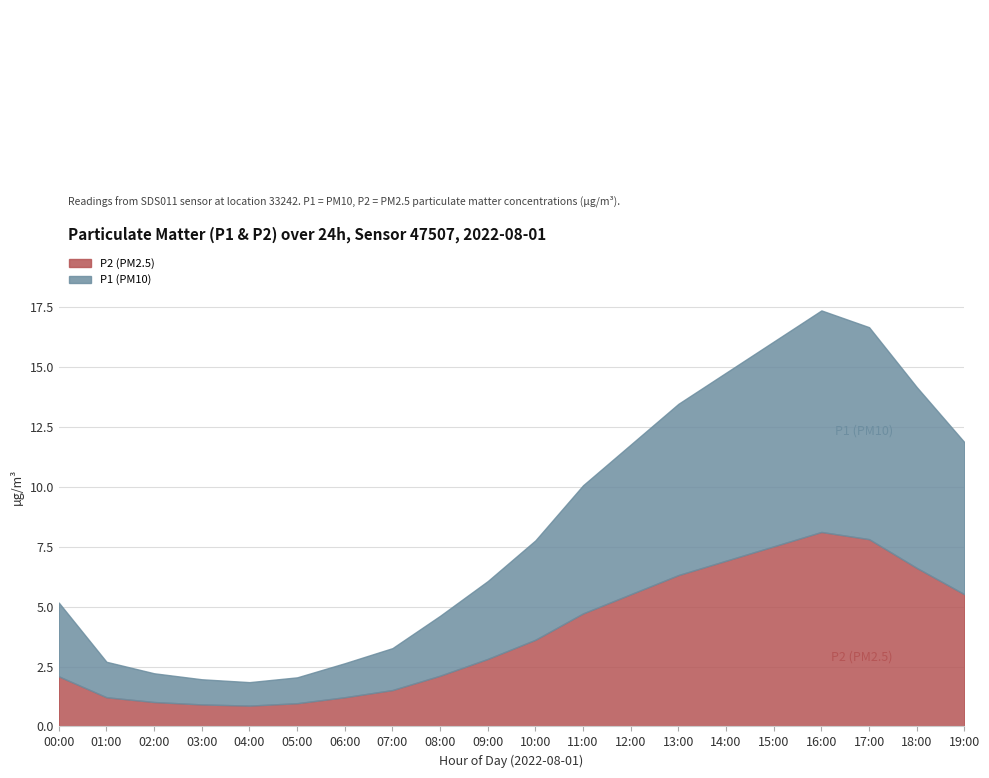

At which category does P2 reach its first local valley?

04:00